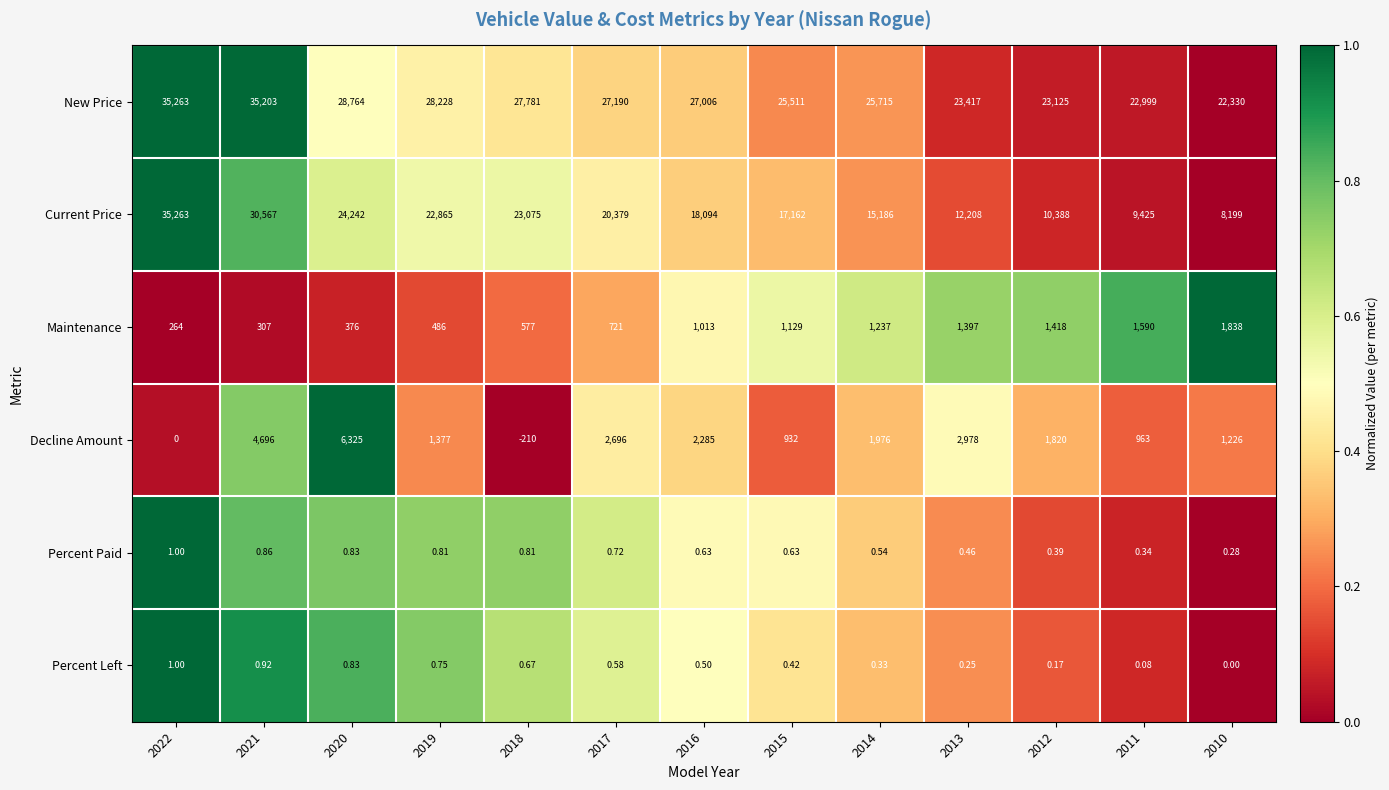

Which series has the largest range (max minus min)?

Current Price